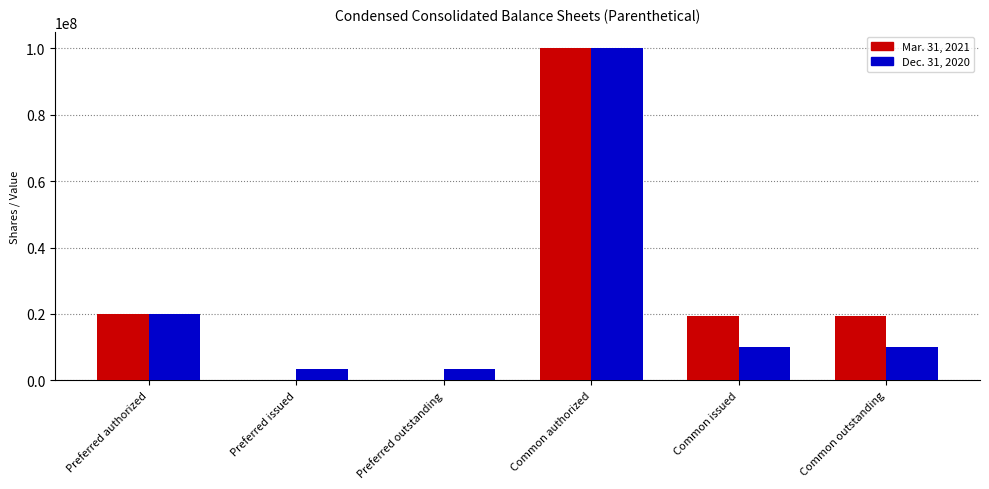

Are the bars horizontal?

No